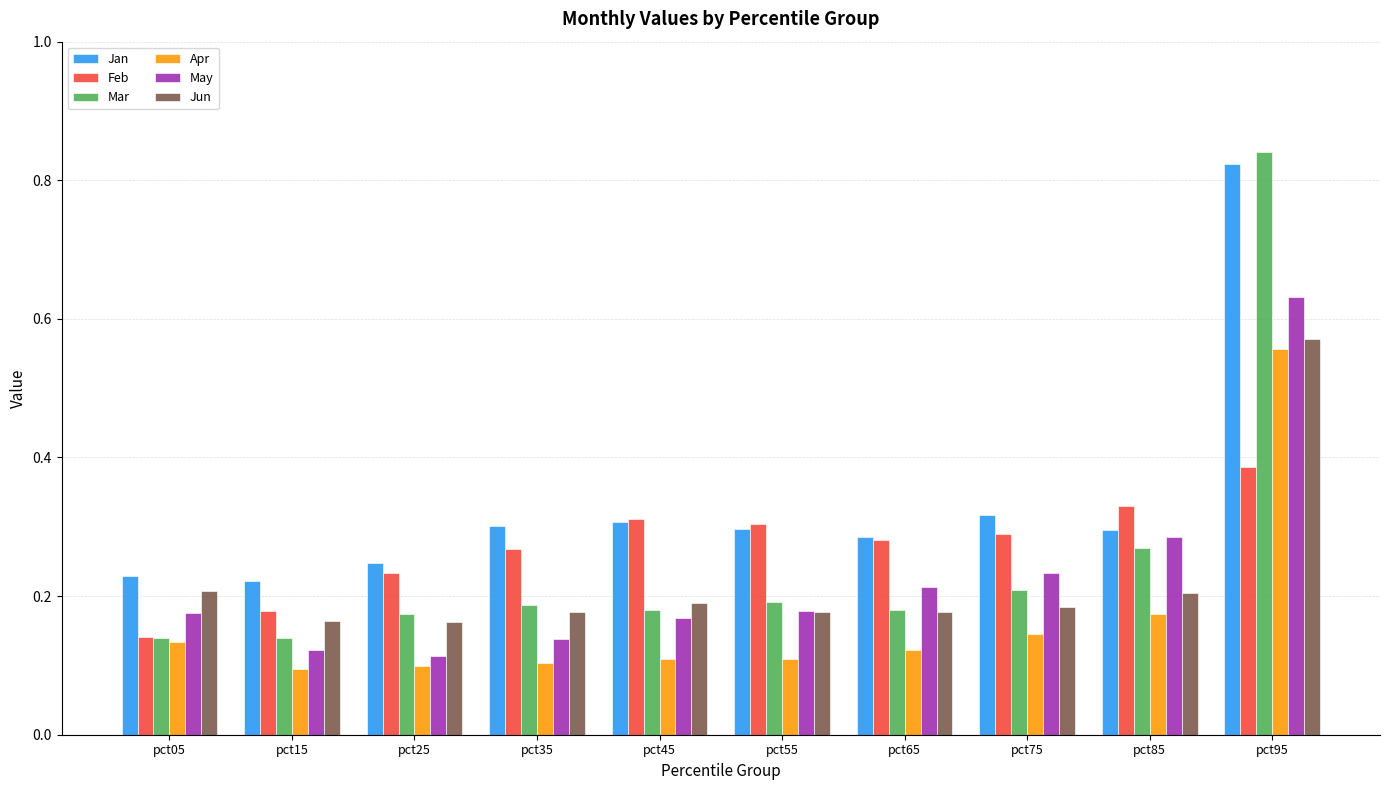

What is the sum of all Feb values?

2.7